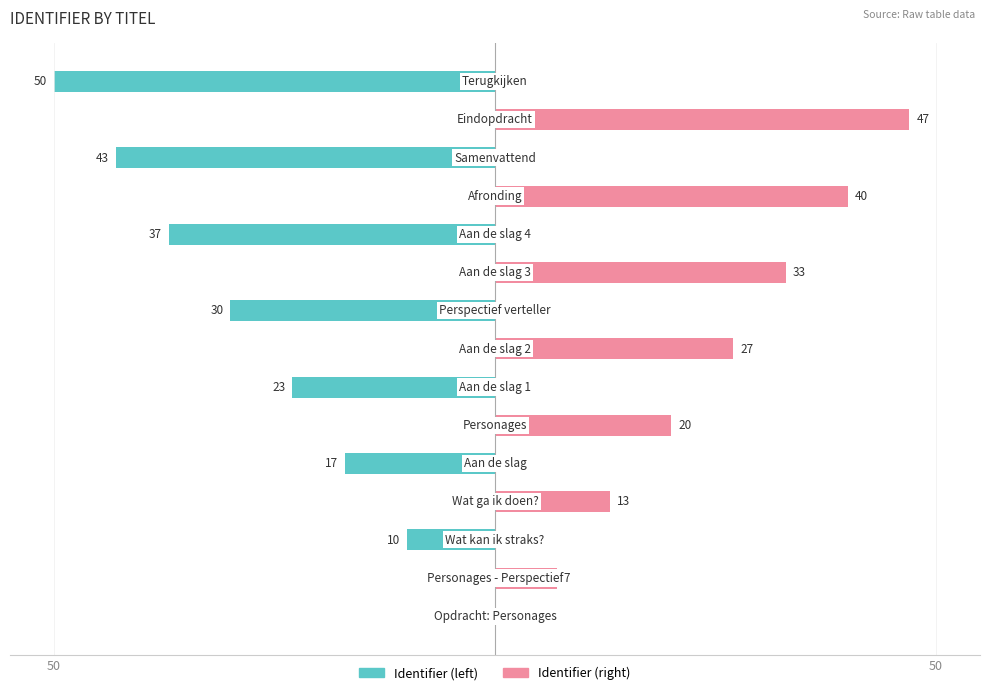

Between 10 and 11, which series saw the biggest shift?

Identifier (right)